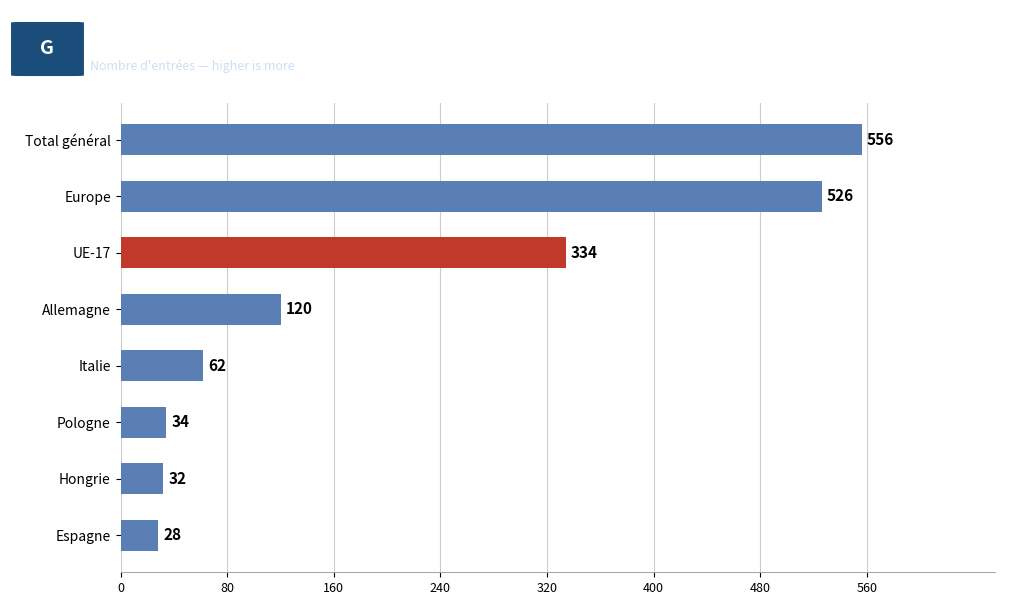

Is it true that the value at UE-17 is 100?

False